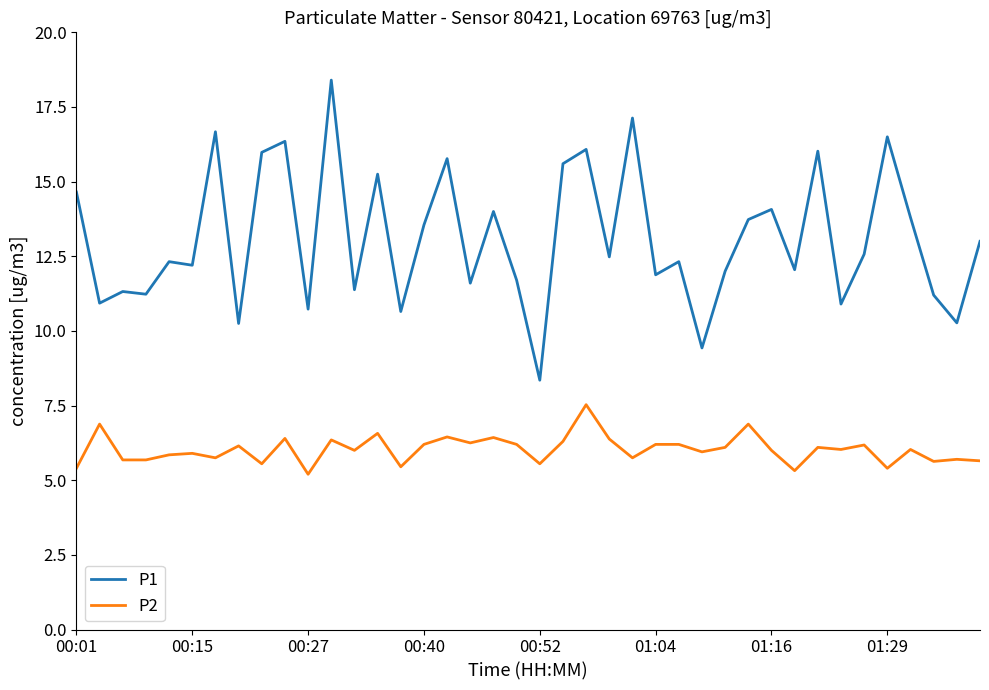

What is the difference between the second highest and minimum values in the P1 series?

8.8